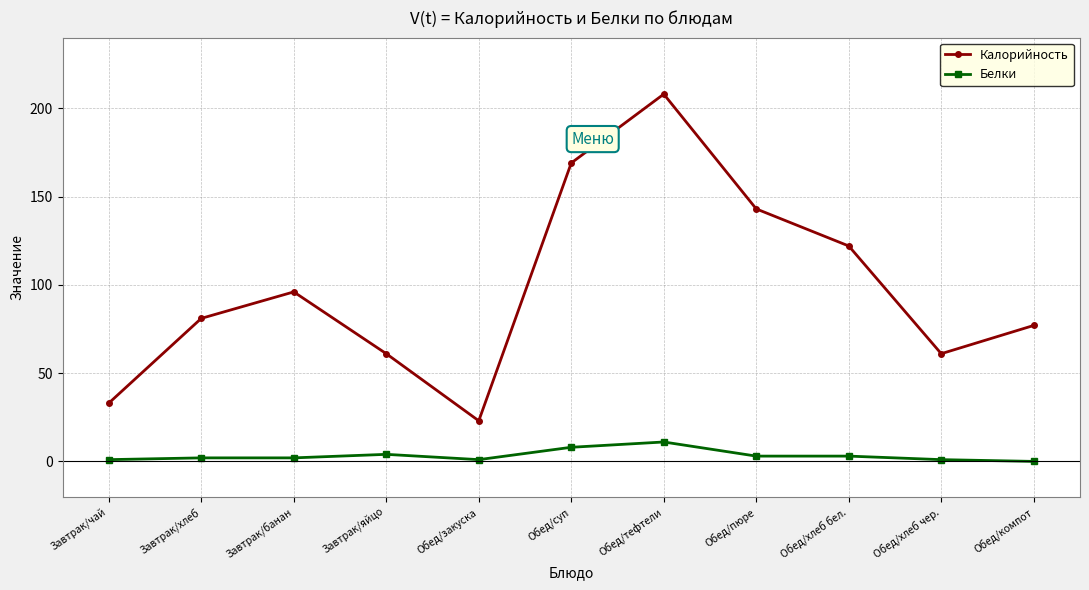

What is the minimum value for Калорийность?

23